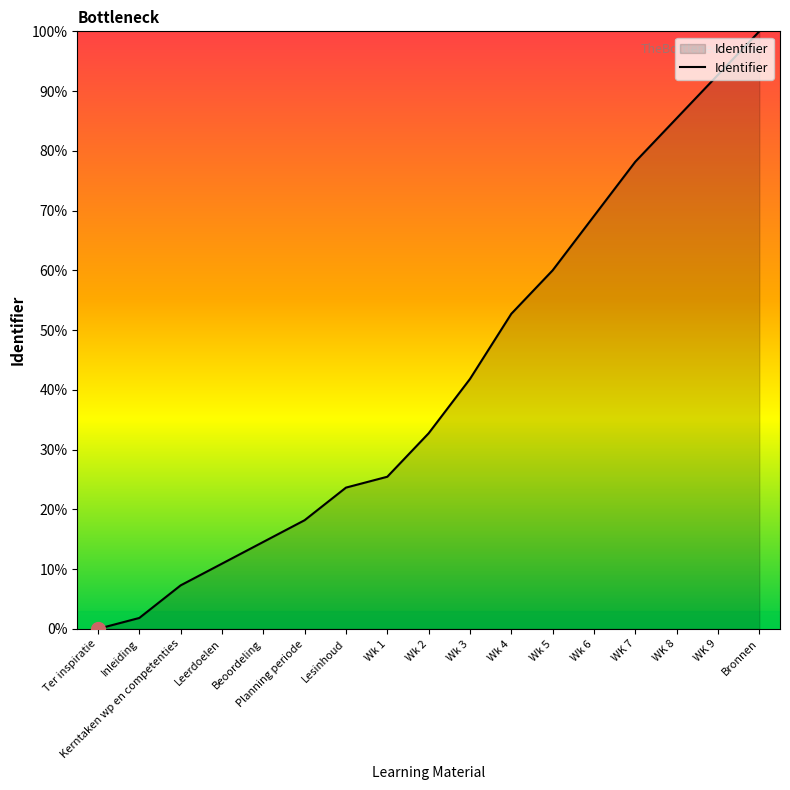

What position from the right is Wk 3?

8